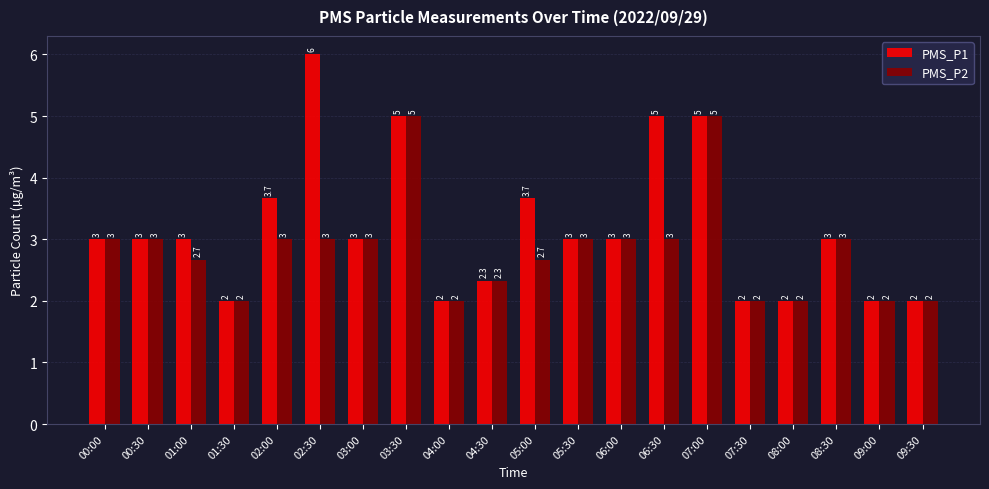

Which label corresponds to the largest value in the chart?

02:30